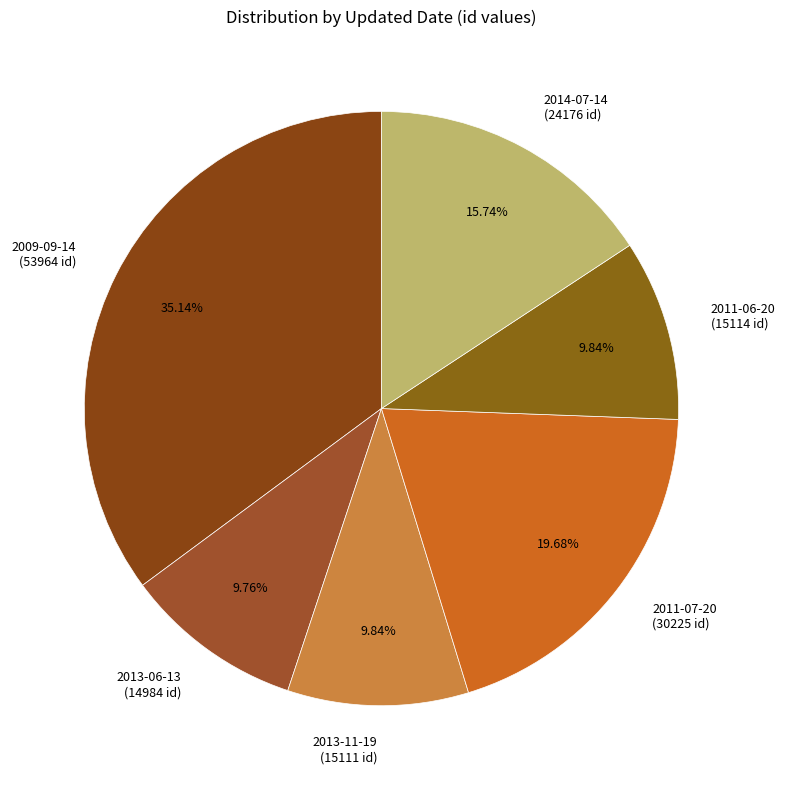

Do 2011-07-20 (30225 id) and 2013-06-13 (14984 id) together represent more than half of the pie?

No